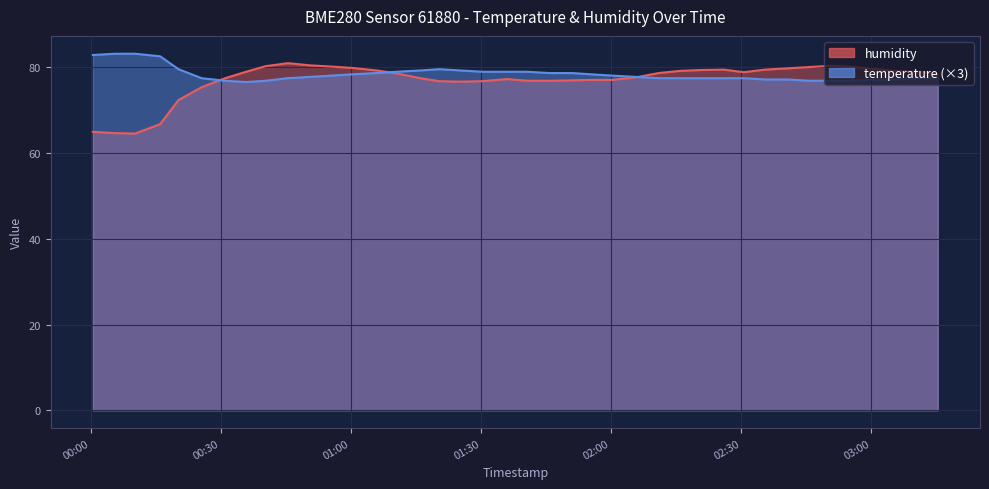

Reading left to right, transcribe all the data shown in this chart.

humidity: 64.9	64.6	64.5	66.7	72.3	75.3	77.4	78.9	80.2	80.9	80.4	80.1	79.8	79.2	78.5	77.4	76.7	76.6	76.7	77.2	76.8	76.8	76.9	77.0	77.0	77.6	78.6	79.1	79.3	79.4	78.8	79.4	79.7	80.0	80.3	80.0	79.5	79.1	78.9	78.4
temperature: 82.8	83.1	83.1	82.5	79.5	77.4	76.8	76.5	76.8	77.4	77.7	78.0	78.3	78.6	78.9	79.2	79.5	79.2	78.9	78.9	78.9	78.6	78.6	78.3	78.0	77.7	77.4	77.4	77.4	77.4	77.4	77.1	77.1	76.8	76.8	76.8	77.1	77.1	77.4	77.4